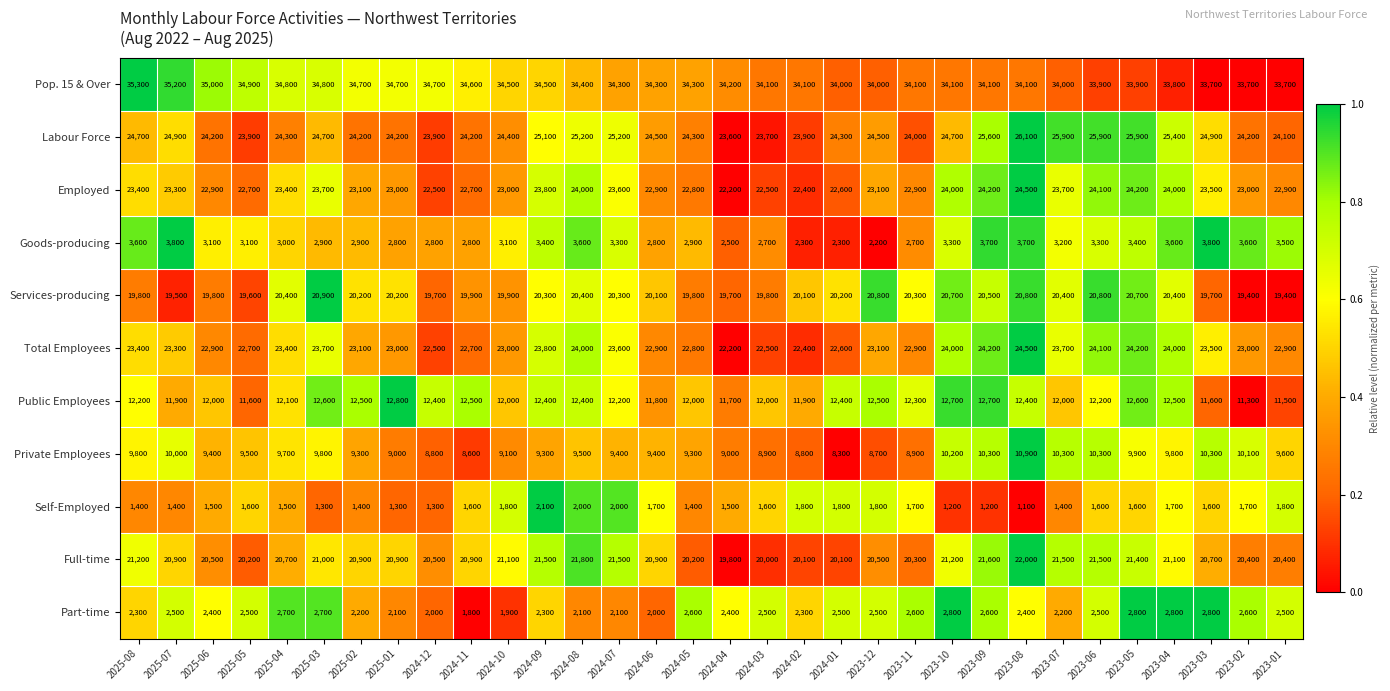

What is the difference between the highest and lowest values at 2023-11?

32400